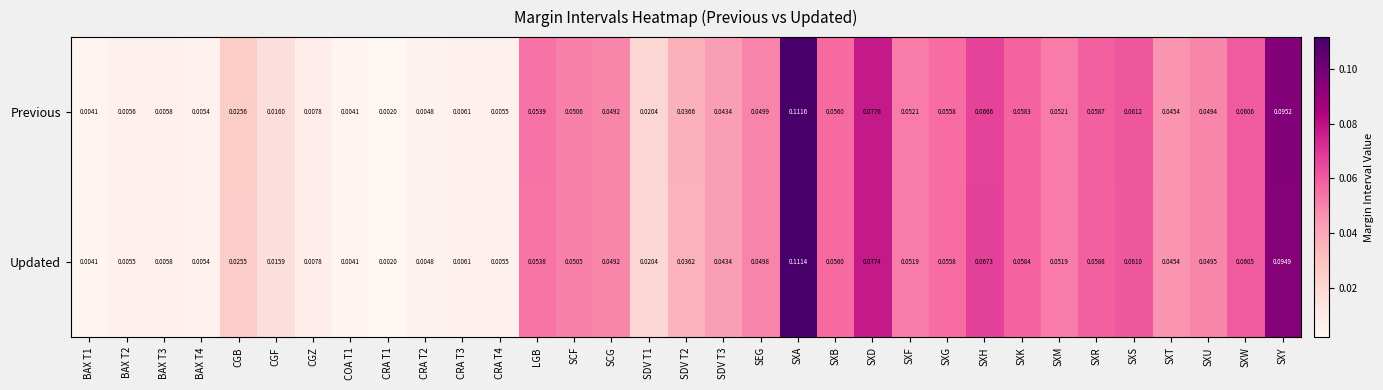

Which series changed the most between BAX T3 and SXS?

Previous